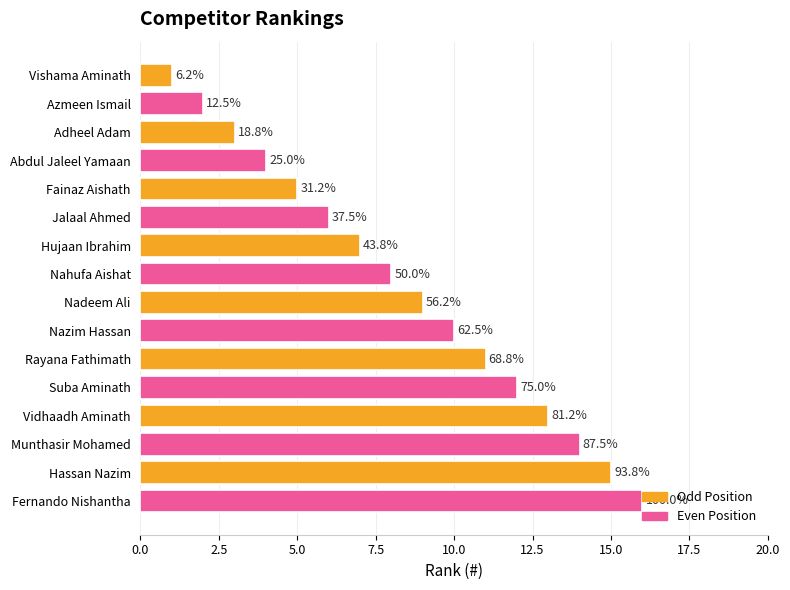

How many bars are there in total?

16